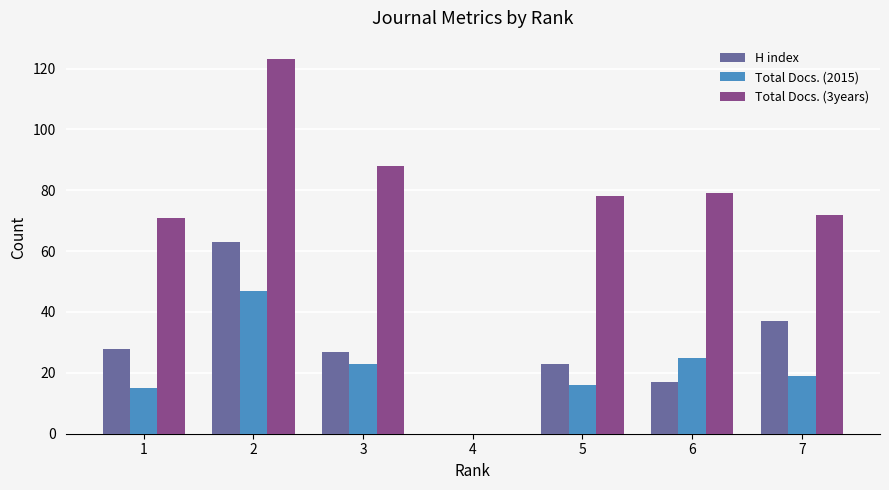

Are the bars grouped side by side (vs. stacked)?

Yes